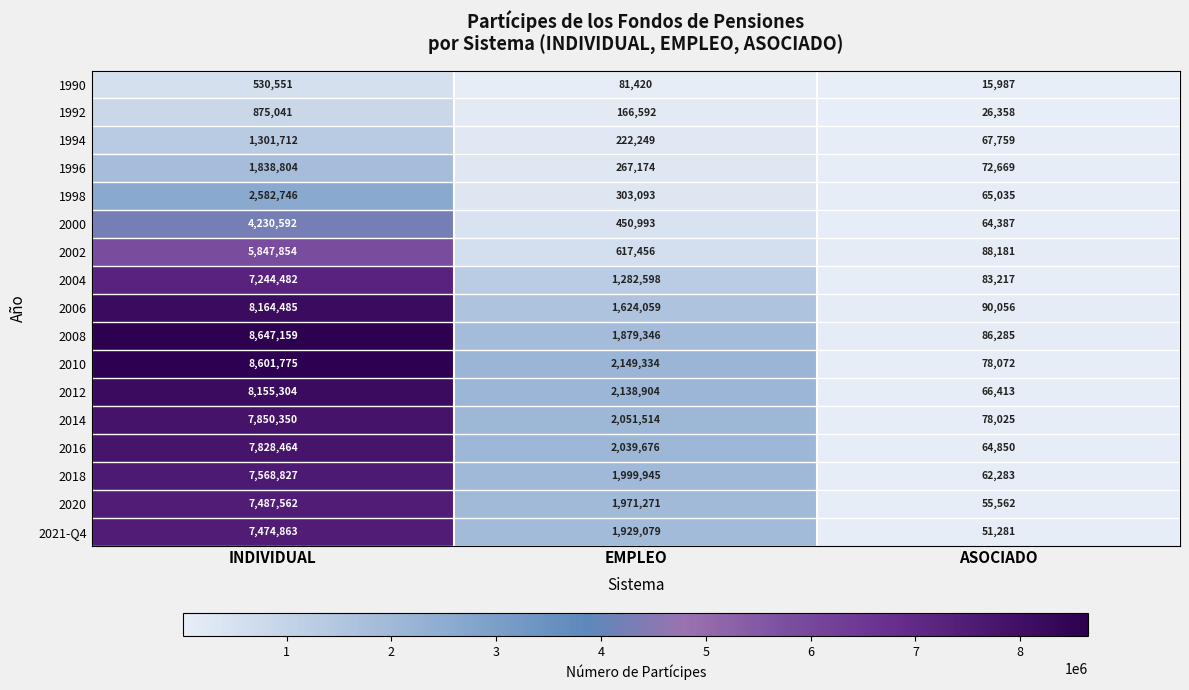

At which category is the sum across all series the highest?

INDIVIDUAL